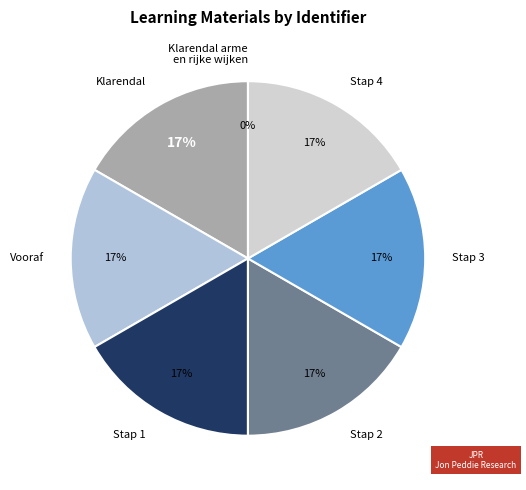

Do Vooraf and Stap 1 together represent more than half of the pie?

No